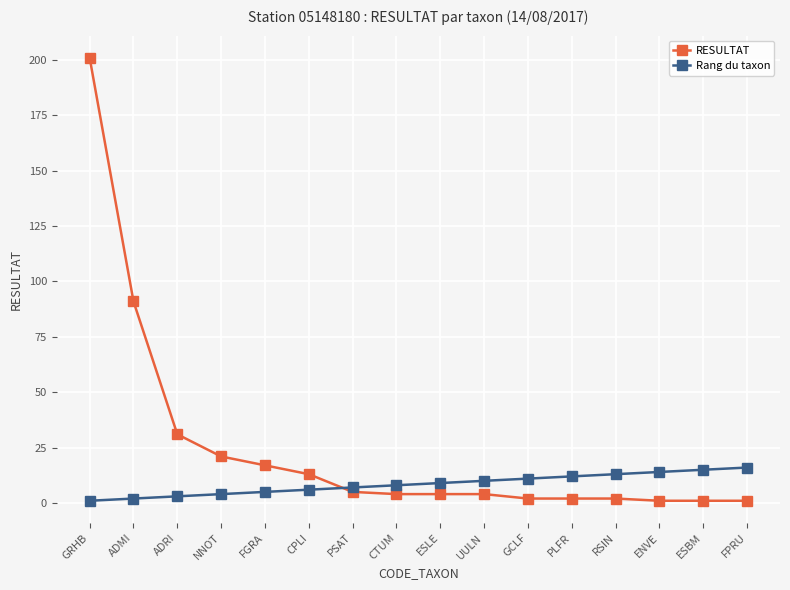

Which series has the largest range (max minus min)?

RESULTAT